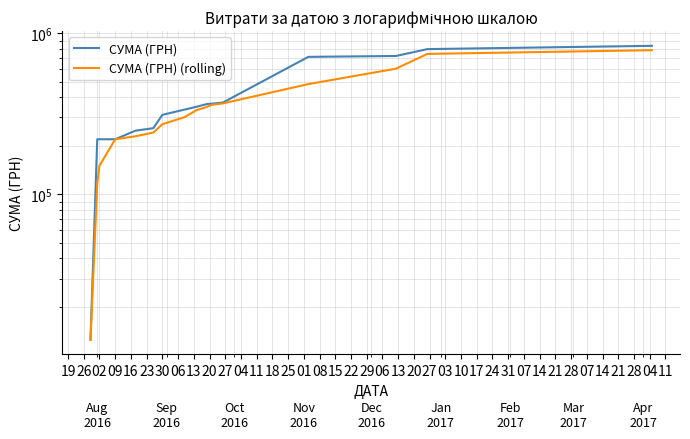

Rank the series by their maximum value, from lowest to highest.

СУМА (ГРН) (rolling), СУМА (ГРН)